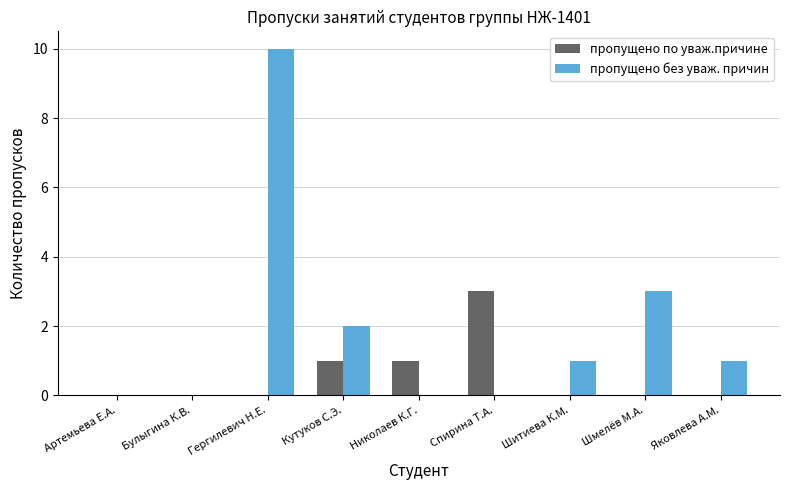

The value of пропущено по уваж.причине at Артемьева Е.А. is 0. True or false?

True